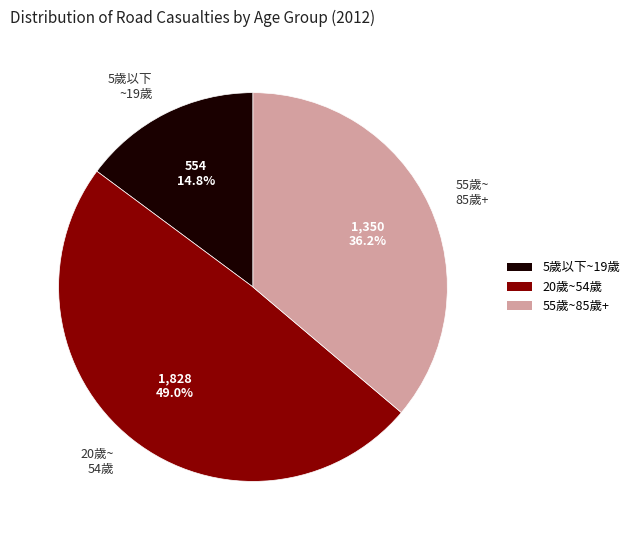

Which has a higher value, 55歲~ 85歲+ or 20歲~ 54歲?

20歲~ 54歲